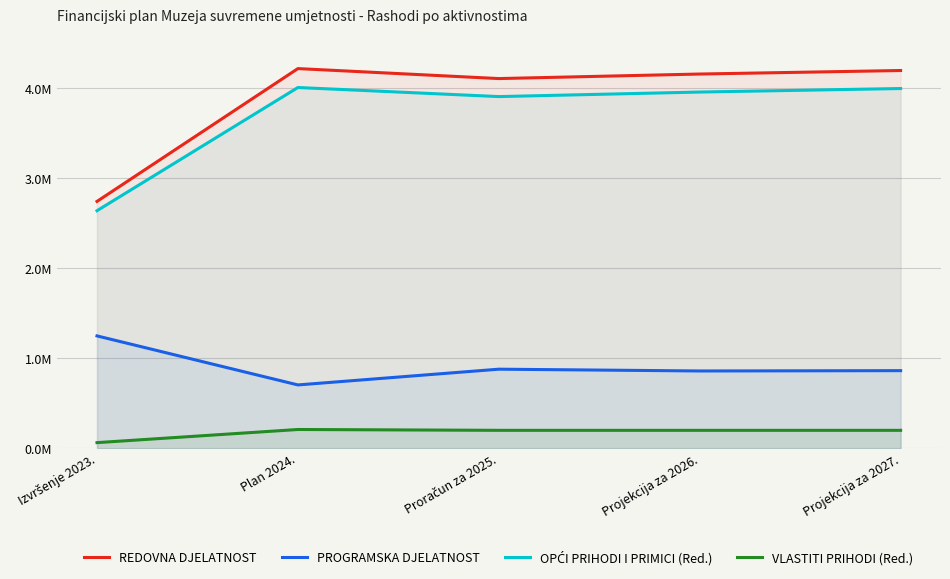

What is the label of the 3rd point from the left?

Proračun za 2025.